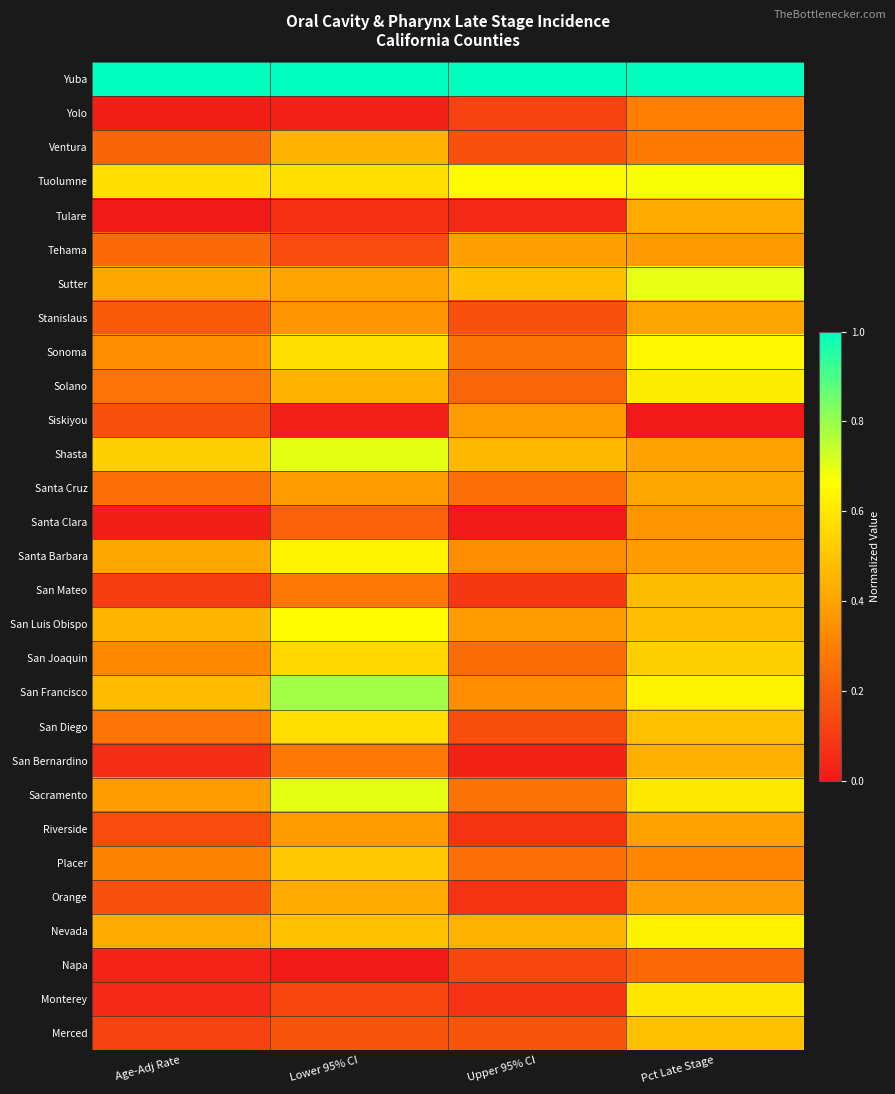

Reading right to left, list all the values displayed in this chart.

Yuba: Pct Late Stage=1.0	Upper 95% CI=1.0	Lower 95% CI=1.0	Age-Adj Rate=1.0
Yolo: Pct Late Stage=0.3	Upper 95% CI=0.1	Lower 95% CI=0.0	Age-Adj Rate=0.0
Ventura: Pct Late Stage=0.3	Upper 95% CI=0.2	Lower 95% CI=0.4	Age-Adj Rate=0.2
Tuolumne: Pct Late Stage=0.7	Upper 95% CI=0.7	Lower 95% CI=0.6	Age-Adj Rate=0.6
Tulare: Pct Late Stage=0.4	Upper 95% CI=0.0	Lower 95% CI=0.1	Age-Adj Rate=0.0
Tehama: Pct Late Stage=0.4	Upper 95% CI=0.4	Lower 95% CI=0.1	Age-Adj Rate=0.2
Sutter: Pct Late Stage=0.7	Upper 95% CI=0.5	Lower 95% CI=0.4	Age-Adj Rate=0.4
Stanislaus: Pct Late Stage=0.4	Upper 95% CI=0.2	Lower 95% CI=0.4	Age-Adj Rate=0.2
Sonoma: Pct Late Stage=0.6	Upper 95% CI=0.3	Lower 95% CI=0.6	Age-Adj Rate=0.3
Solano: Pct Late Stage=0.6	Upper 95% CI=0.2	Lower 95% CI=0.4	Age-Adj Rate=0.3
Siskiyou: Pct Late Stage=0.0	Upper 95% CI=0.4	Lower 95% CI=0.0	Age-Adj Rate=0.2
Shasta: Pct Late Stage=0.4	Upper 95% CI=0.5	Lower 95% CI=0.7	Age-Adj Rate=0.5
Santa Cruz: Pct Late Stage=0.4	Upper 95% CI=0.2	Lower 95% CI=0.4	Age-Adj Rate=0.2
Santa Clara: Pct Late Stage=0.4	Upper 95% CI=0.0	Lower 95% CI=0.2	Age-Adj Rate=0.0
Santa Barbara: Pct Late Stage=0.4	Upper 95% CI=0.3	Lower 95% CI=0.6	Age-Adj Rate=0.4
San Mateo: Pct Late Stage=0.5	Upper 95% CI=0.1	Lower 95% CI=0.3	Age-Adj Rate=0.1
San Luis Obispo: Pct Late Stage=0.5	Upper 95% CI=0.4	Lower 95% CI=0.7	Age-Adj Rate=0.5
San Joaquin: Pct Late Stage=0.5	Upper 95% CI=0.2	Lower 95% CI=0.6	Age-Adj Rate=0.3
San Francisco: Pct Late Stage=0.6	Upper 95% CI=0.3	Lower 95% CI=0.8	Age-Adj Rate=0.5
San Diego: Pct Late Stage=0.5	Upper 95% CI=0.2	Lower 95% CI=0.6	Age-Adj Rate=0.3
San Bernardino: Pct Late Stage=0.4	Upper 95% CI=0.0	Lower 95% CI=0.3	Age-Adj Rate=0.1
Sacramento: Pct Late Stage=0.6	Upper 95% CI=0.3	Lower 95% CI=0.7	Age-Adj Rate=0.4
Riverside: Pct Late Stage=0.4	Upper 95% CI=0.1	Lower 95% CI=0.4	Age-Adj Rate=0.1
Placer: Pct Late Stage=0.3	Upper 95% CI=0.2	Lower 95% CI=0.5	Age-Adj Rate=0.3
Orange: Pct Late Stage=0.4	Upper 95% CI=0.1	Lower 95% CI=0.4	Age-Adj Rate=0.2
Nevada: Pct Late Stage=0.6	Upper 95% CI=0.4	Lower 95% CI=0.5	Age-Adj Rate=0.4
Napa: Pct Late Stage=0.2	Upper 95% CI=0.1	Lower 95% CI=0.0	Age-Adj Rate=0.0
Monterey: Pct Late Stage=0.6	Upper 95% CI=0.1	Lower 95% CI=0.1	Age-Adj Rate=0.0
Merced: Pct Late Stage=0.5	Upper 95% CI=0.2	Lower 95% CI=0.2	Age-Adj Rate=0.1